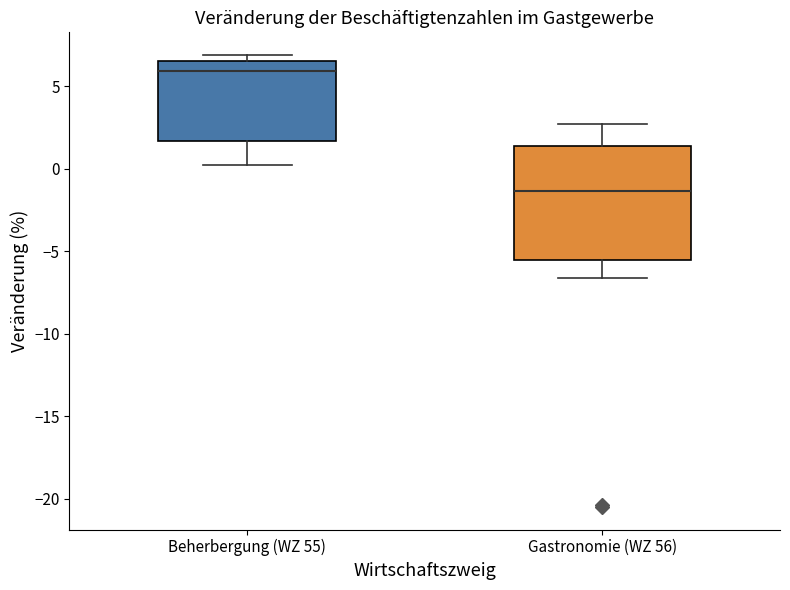

Comparing the boxes themselves (not the whiskers), which one is the tallest?

Gastronomie (WZ 56)